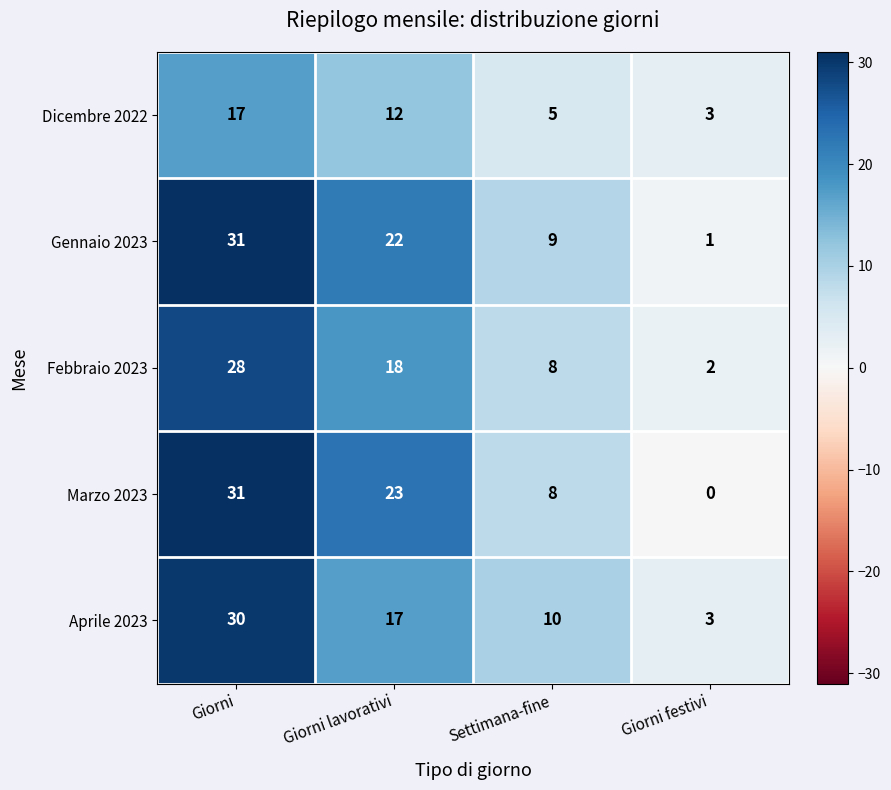

What is the total value across all series at Giorni lavorativi?

92